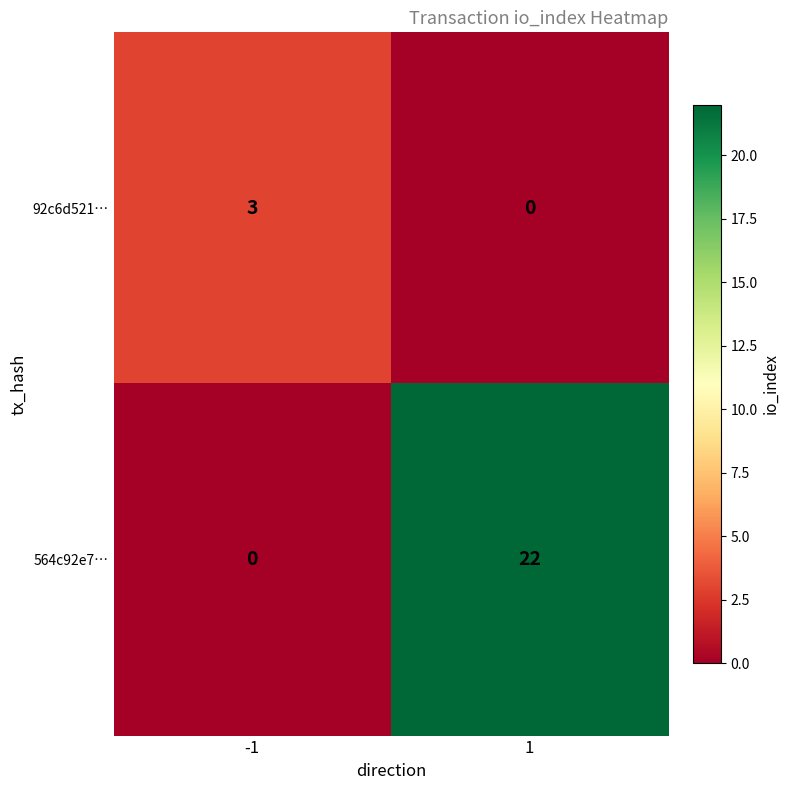

Reading left to right, extract all data points from this chart.

92c6d521…: 3	0
564c92e7…: 0	22